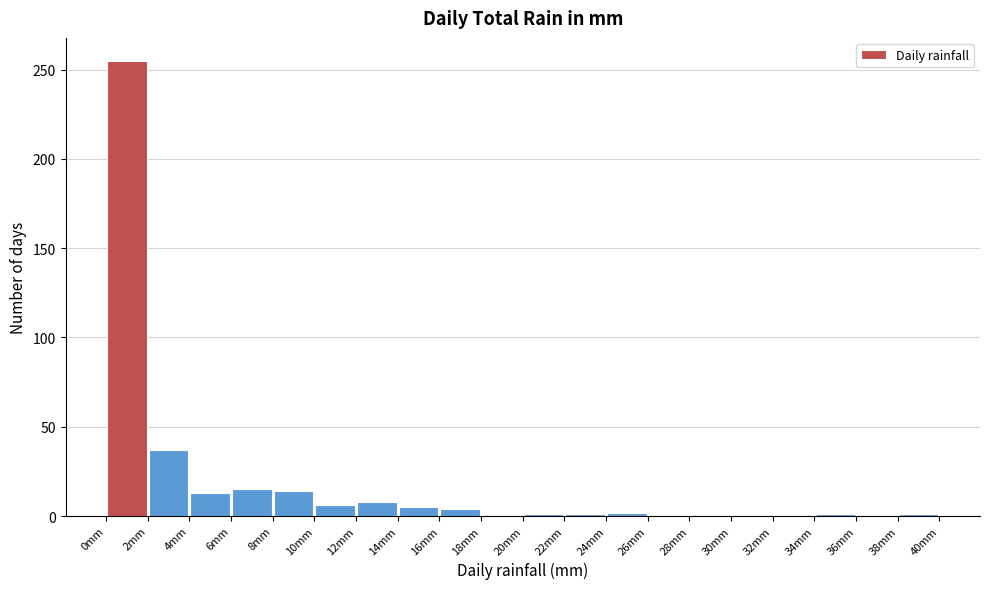

Reading left to right, transcribe this chart: for each bar, give the range it covers on the x-axis and its height. The values are not printed on the chart, so give them approximately, as read against the axis.

0 to 2: 255
2 to 4: 35
4 to 6: 15
6 to 8: 15
8 to 10: 15
10 to 12: 5
12 to 14: 10
14 to 16: 5
16 to 18: under 5
18 to 20: 0
20 to 22: under 5
22 to 24: under 5
24 to 26: under 5
26 to 28: 0
28 to 30: 0
30 to 32: 0
32 to 34: 0
34 to 36: under 5
36 to 38: 0
38 to 40: under 5